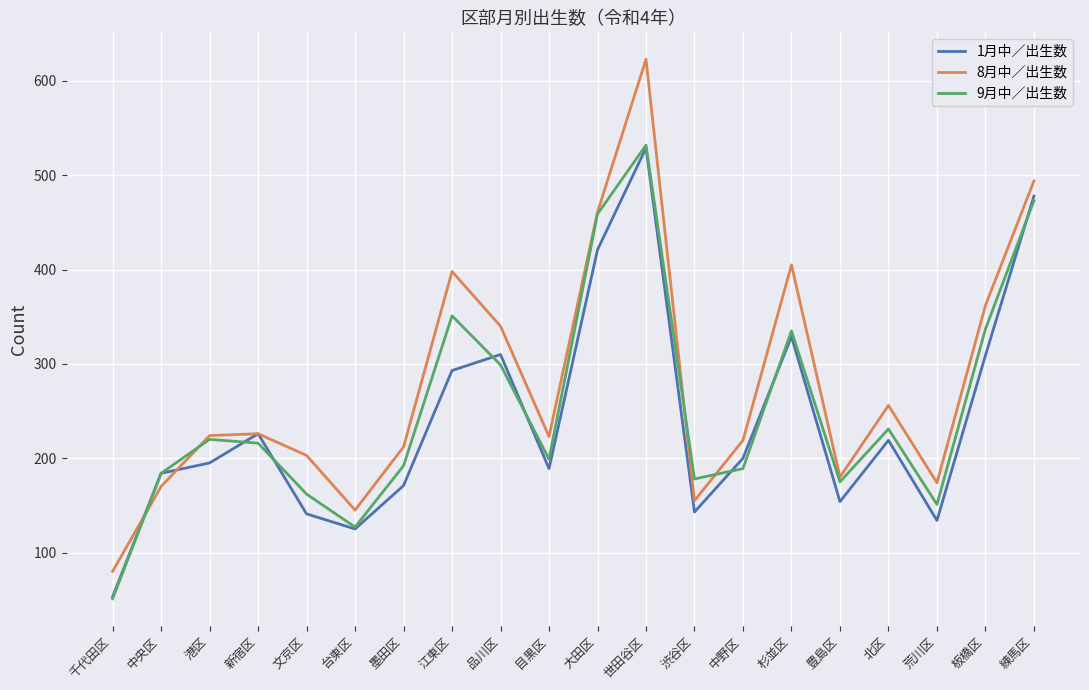

The value of 8月中／出生数 at 品川区 is 447. True or false?

False